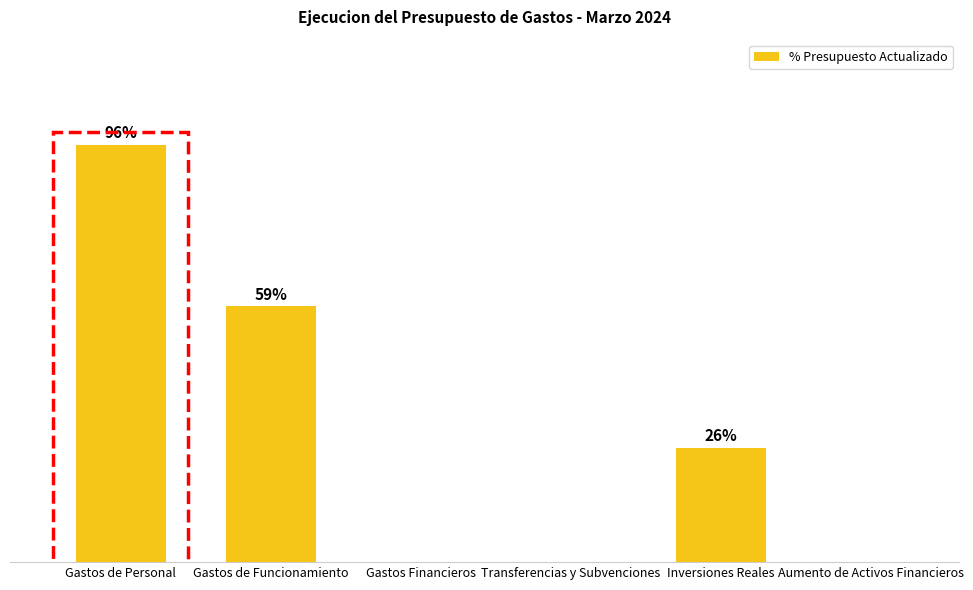

Which label corresponds to the largest value in the chart?

Gastos de Personal